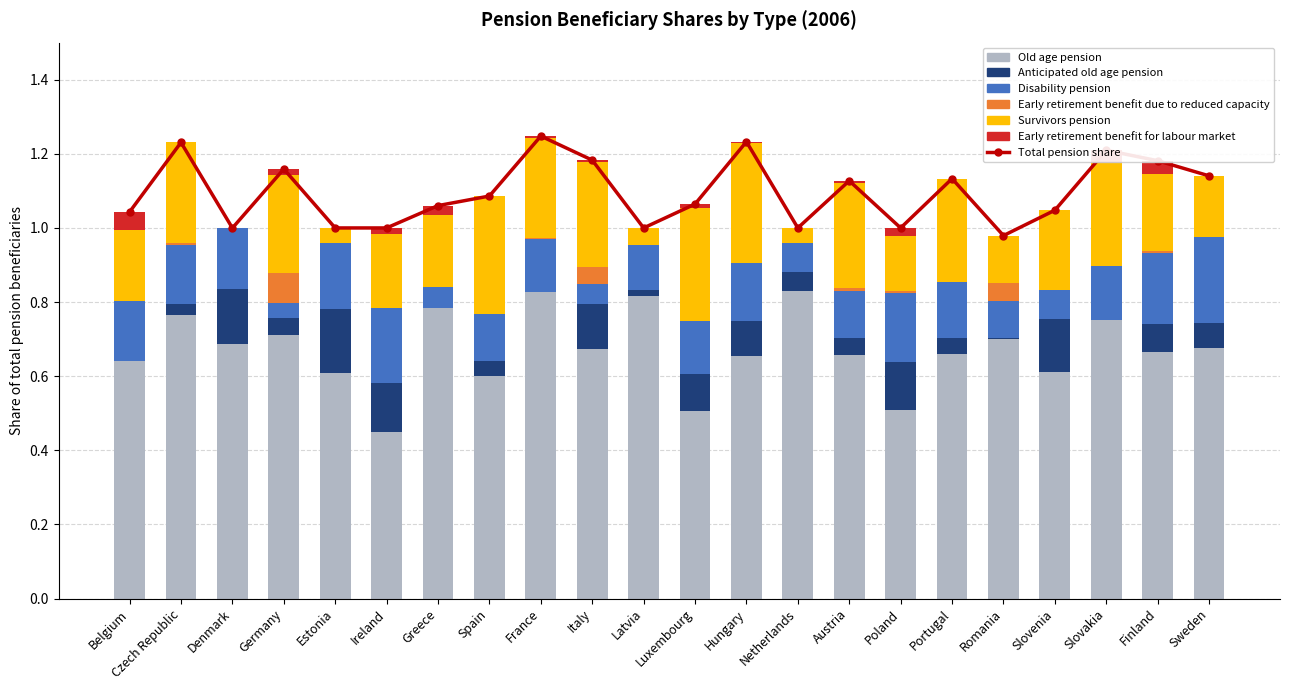

The value of Survivors pension at Slovenia is 0.0. True or false?

False